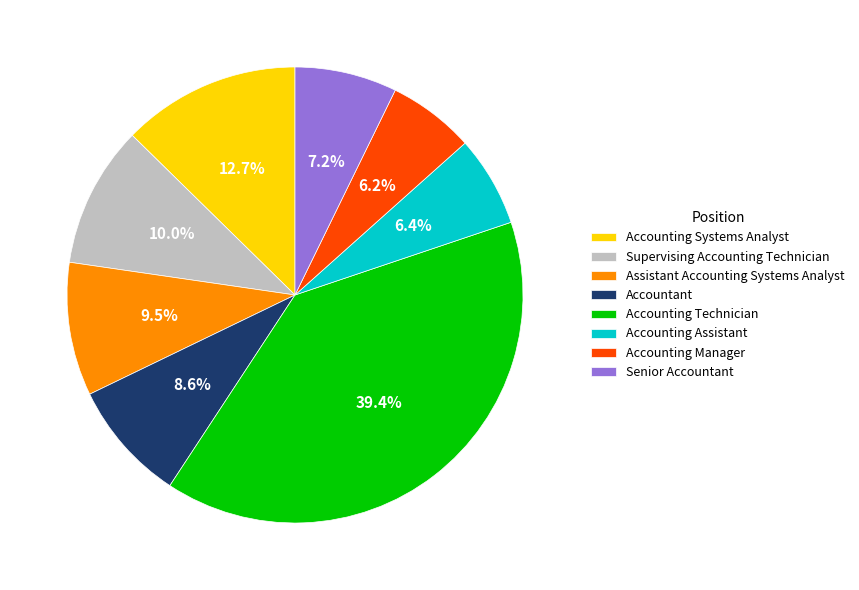

What percentage is the Accountant slice, to the nearest percent?

9%